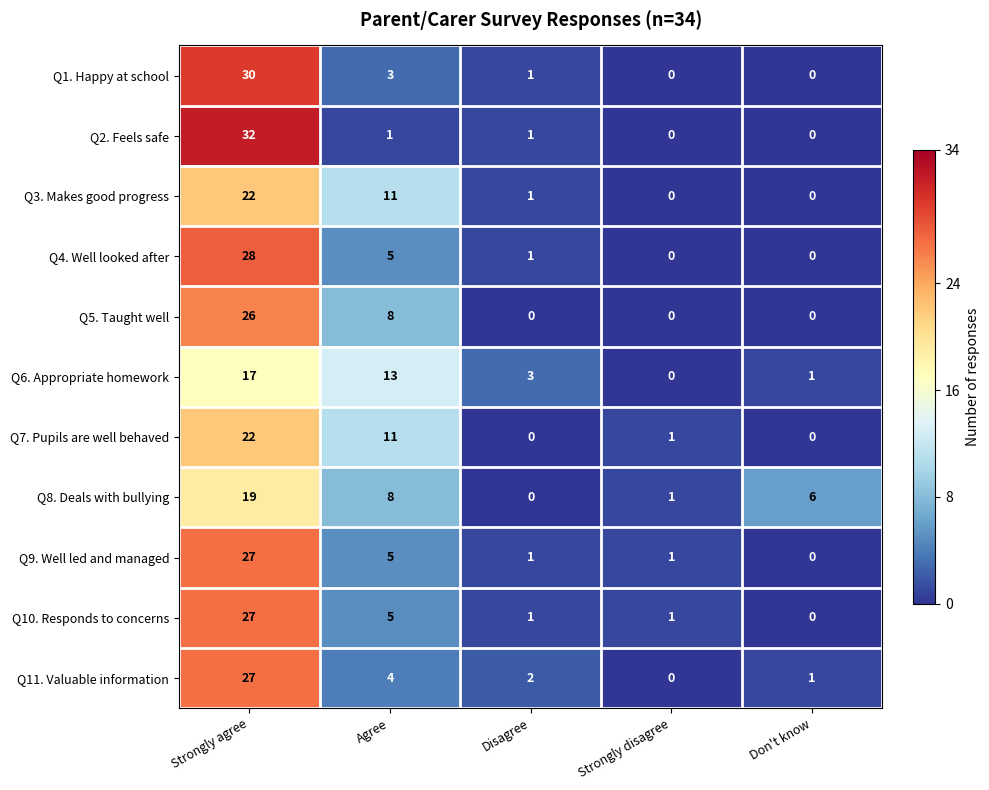

How many Q5. Taught well values are between 0 and 8?

4